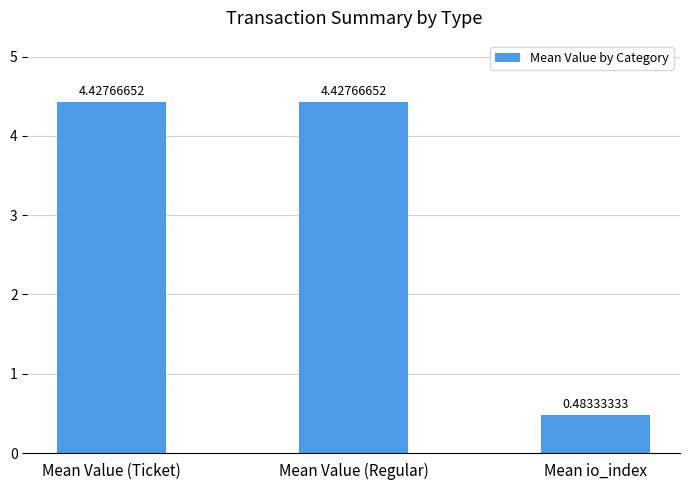

What is the ratio of the value at Mean Value (Ticket) to the value at Mean Value (Regular)?

1.0